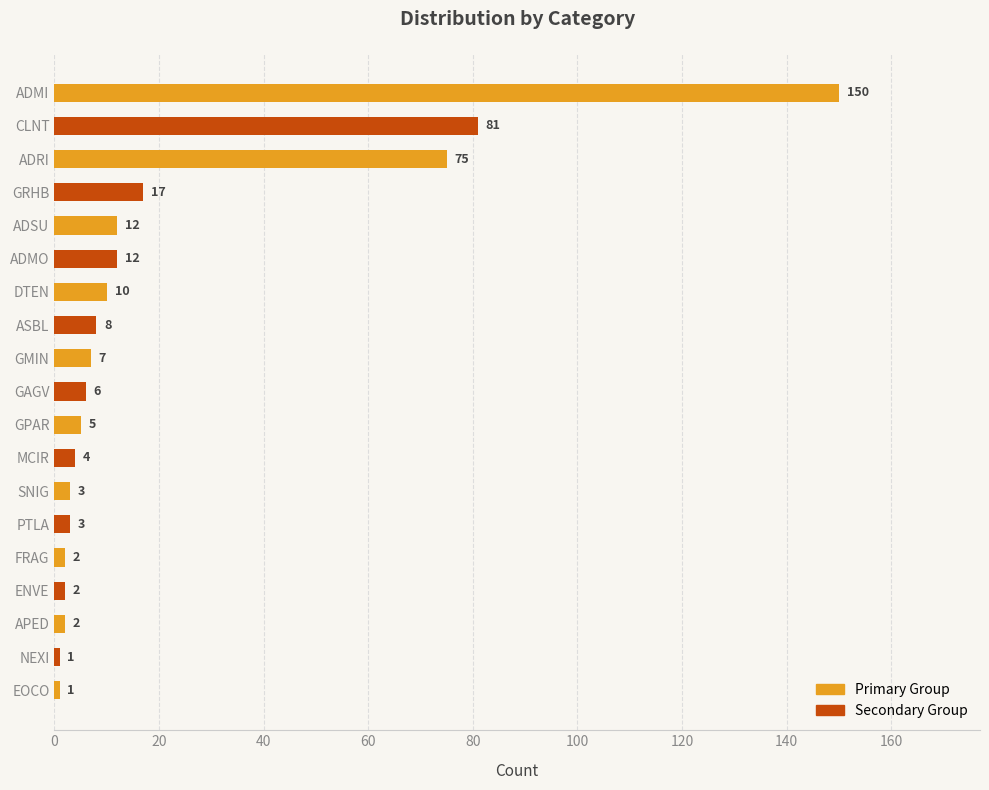

Read the value at ADMO.

12